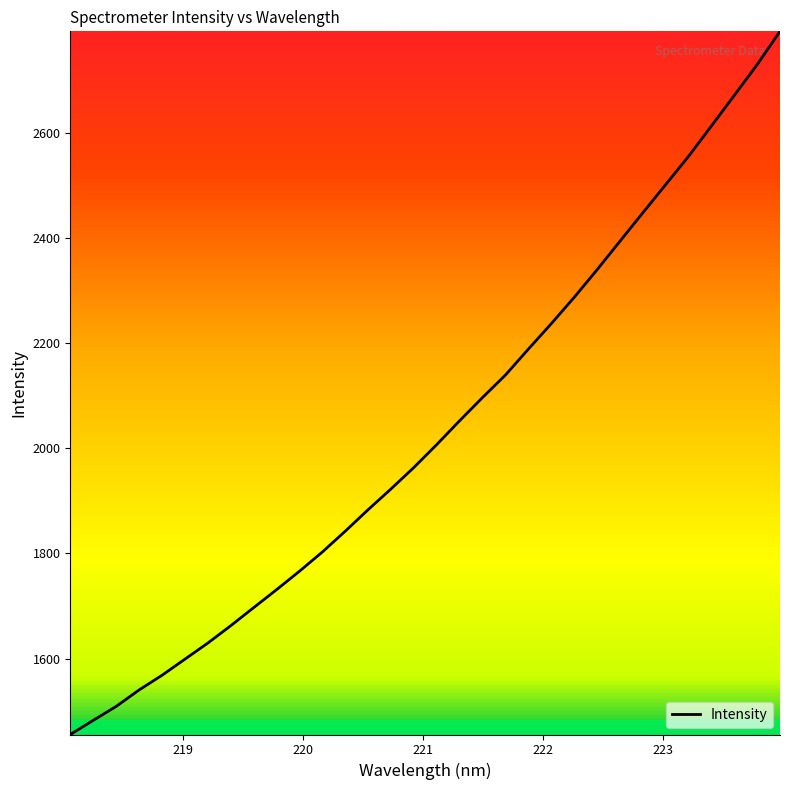

What is the difference between the maximum and minimum values?

1336.8